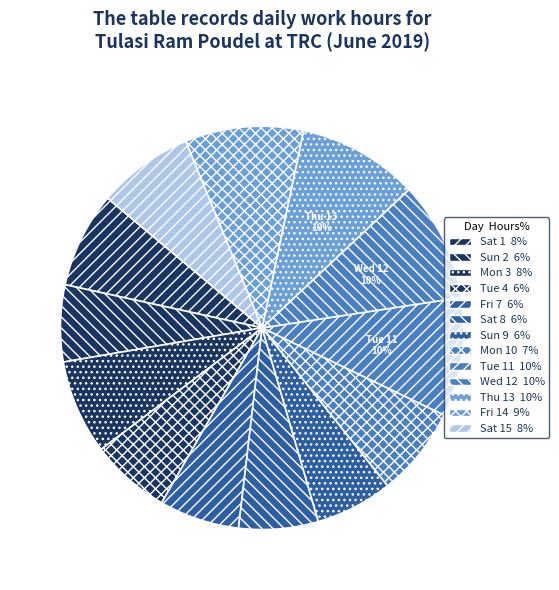

Rank the categories by value from highest to lowest.

Thu 13, Wed 12, Tue 11, Fri 14, Sat 15, Sat 1, Mon 3, Mon 10, Fri 7, Tue 4, Sat 8, Sun 9, Sun 2